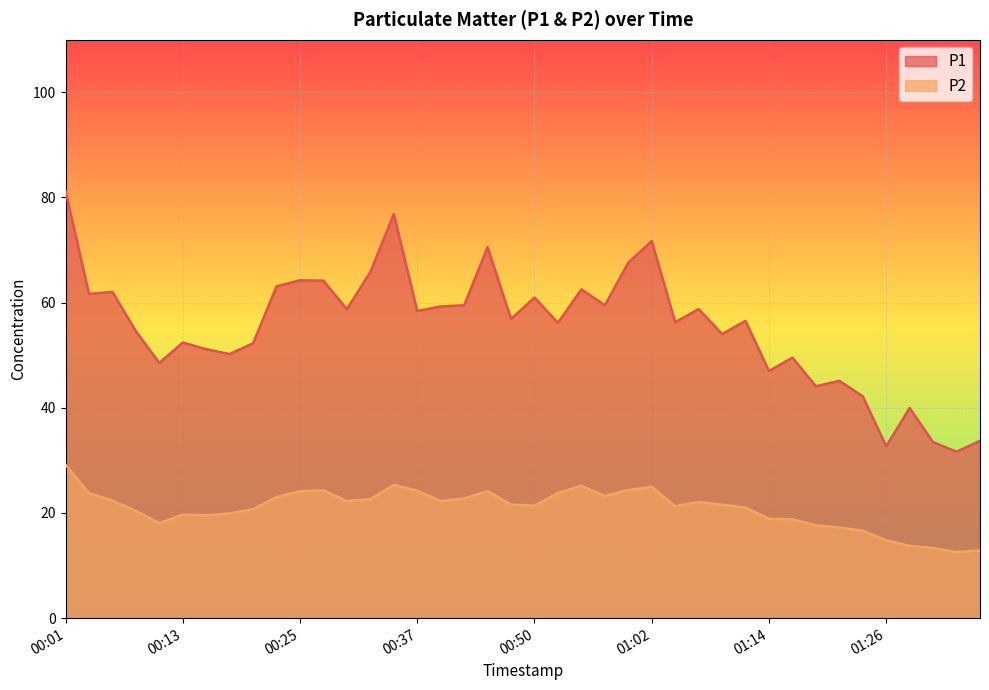

Rank the categories by P2 value from highest to lowest.

00:01, 00:35, 00:54, 01:02, 00:59, 00:28, 00:37, 00:45, 00:25, 00:52, 00:03, 00:57, 00:23, 00:42, 00:33, 00:06, 00:30, 00:40, 01:07, 00:47, 01:09, 00:50, 01:04, 01:12, 00:20, 00:08, 00:18, 00:13, 00:16, 01:14, 01:16, 00:11, 01:19, 01:21, 01:24, 01:26, 01:29, 01:31, 01:36, 01:33